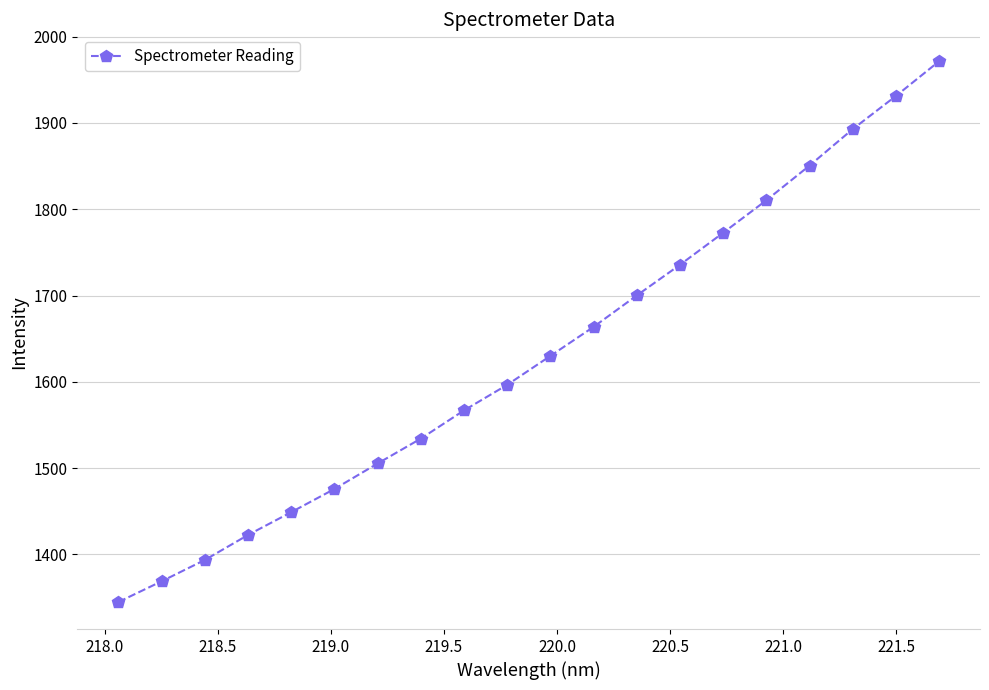

Reading left to right, transcribe all the data shown in this chart.

1345.0	1369.0	1393.7	1422.7	1449.1	1475.9	1505.5	1534.3	1567.0	1596.6	1630.1	1663.8	1700.2	1735.7	1772.8	1810.4	1850.6	1892.8	1931.2	1971.4